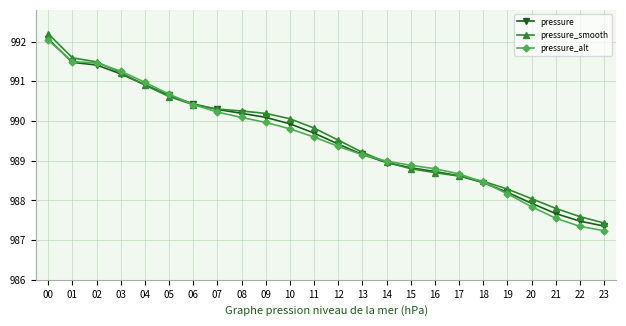

What are all the series names shown in the legend?

pressure, pressure_smooth, pressure_alt